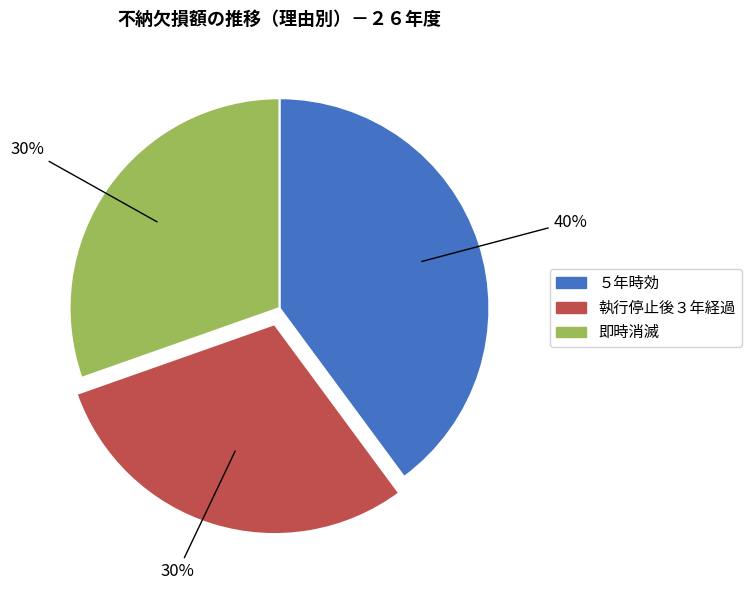

Is there a majority slice in this chart?

No